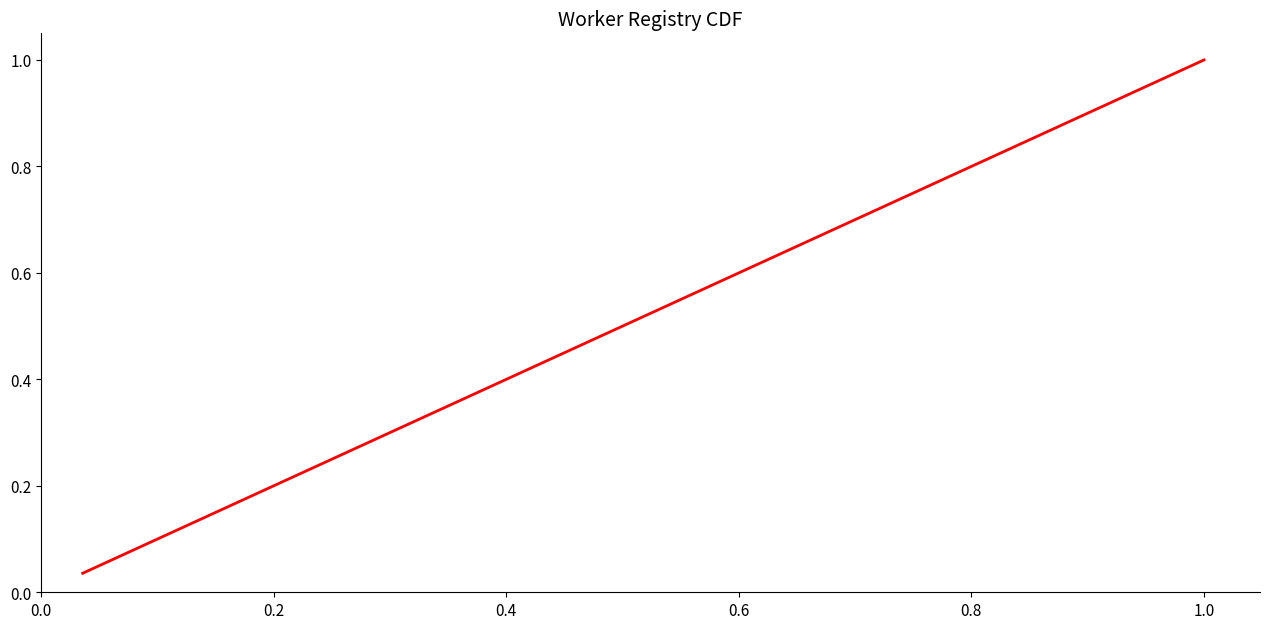

Does the chart have visible grid lines?

No